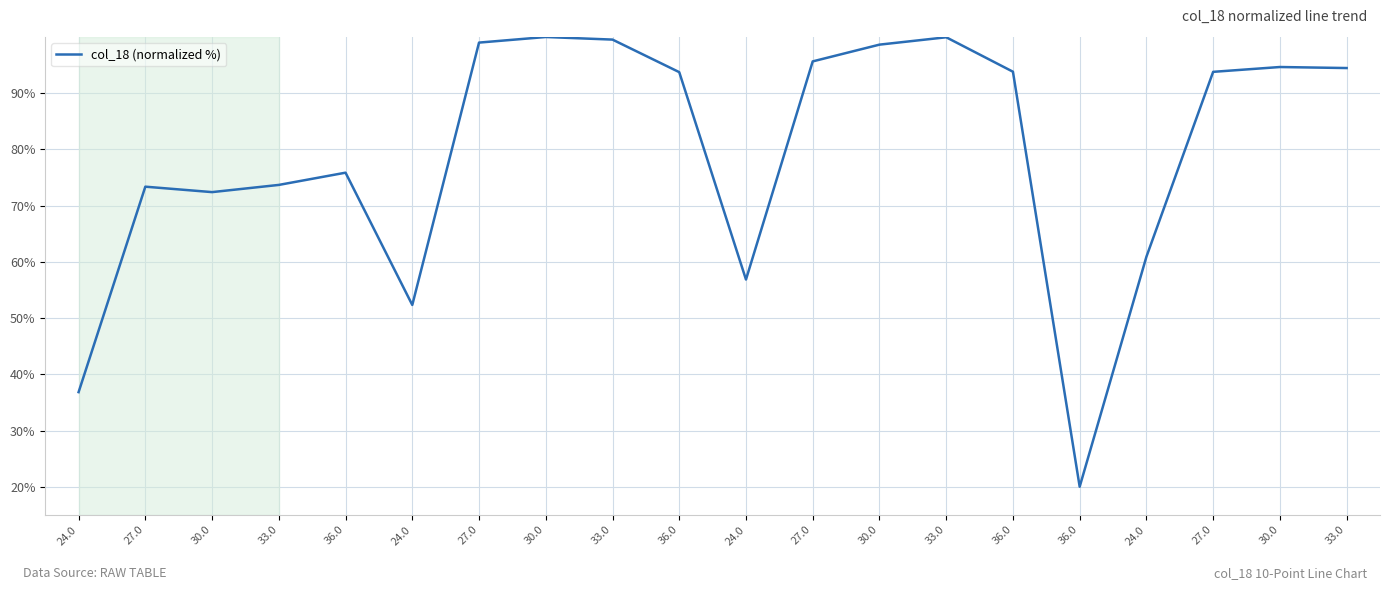

True or false: there are more than 0 points higher than both neighbors.

True